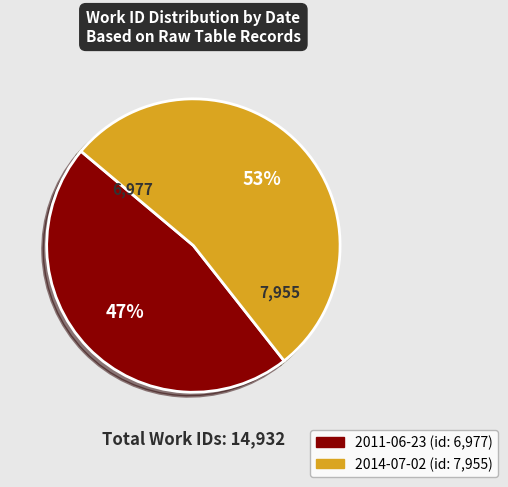

What is the majority slice?

2014-07-02